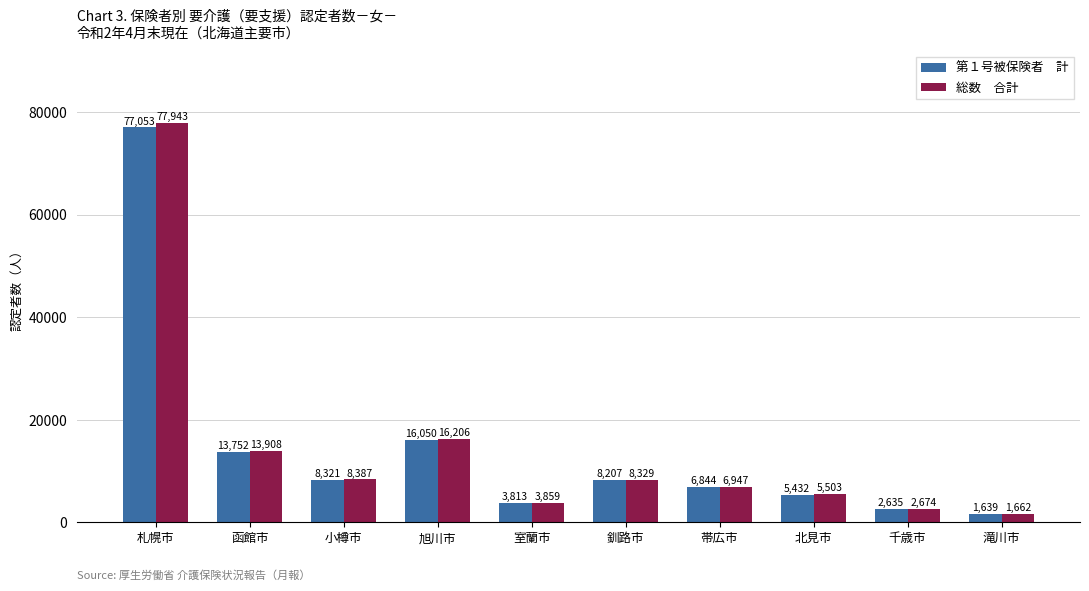

Which category has the highest value across all series?

札幌市